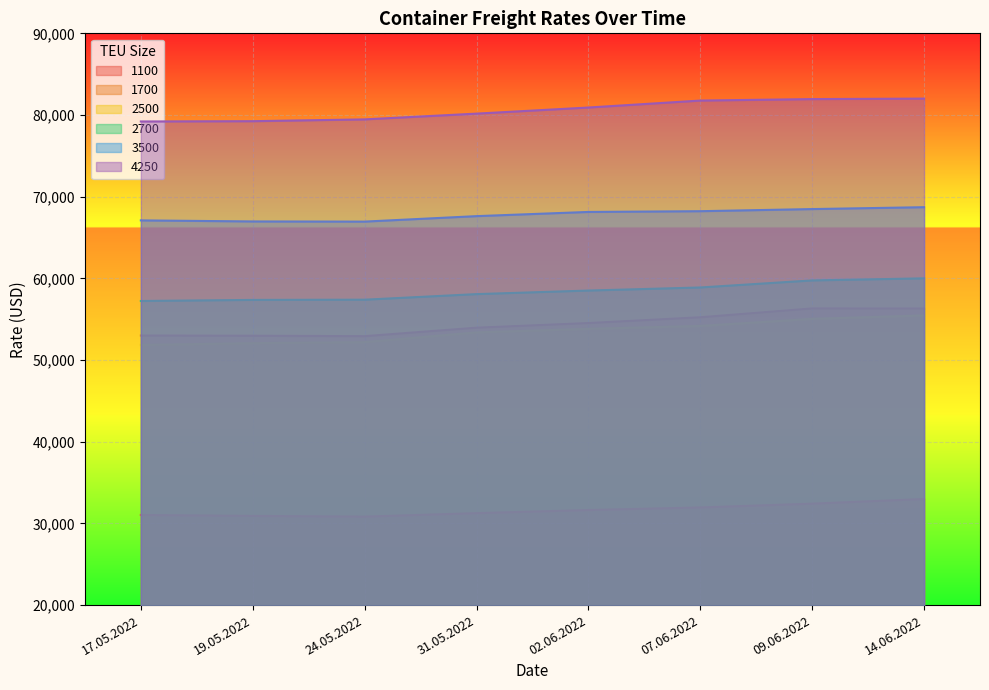

Is the value of 1700 at 24.05.2022 greater than the value of 1100 at 07.06.2022?

Yes